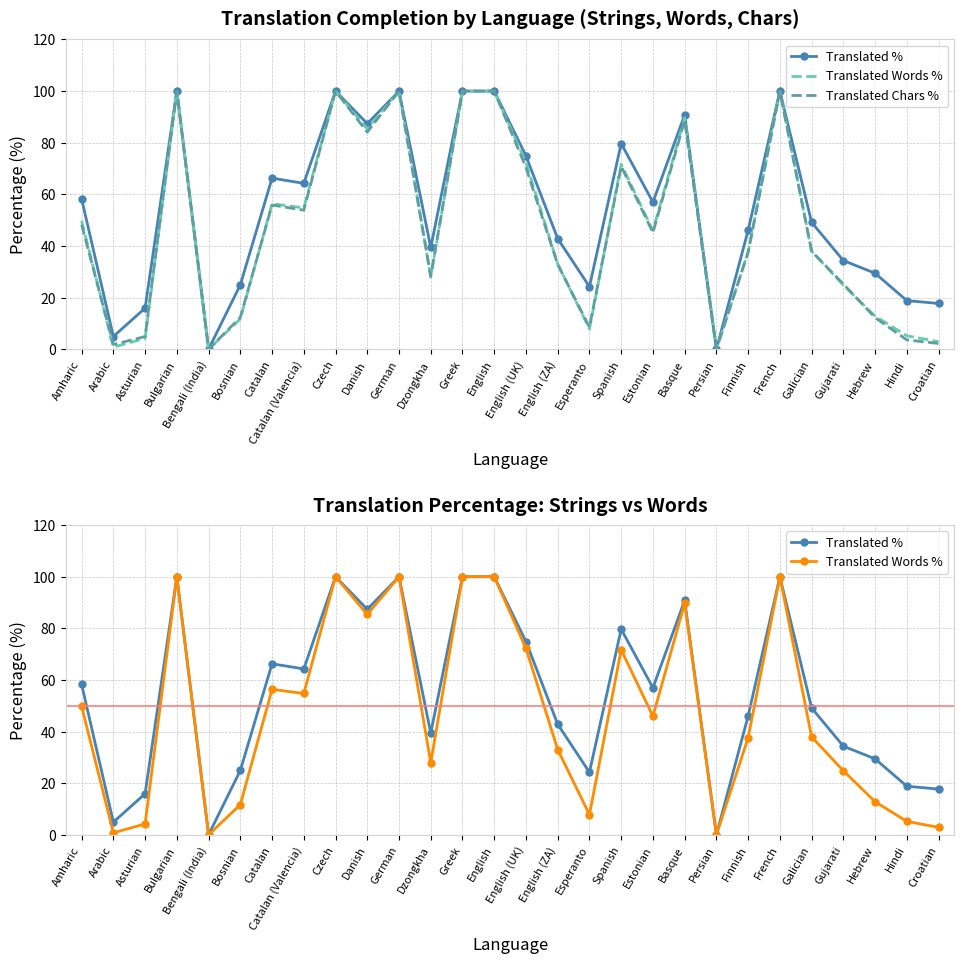

Rank the series by their maximum value, from lowest to highest.

Translated %, Translated Words %, Translated Chars %